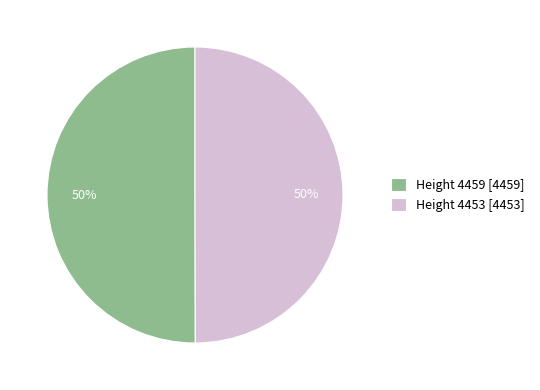

Approximately how many times larger is the value at Height 4453 [4453] compared to Height 4459 [4459]?

1.0